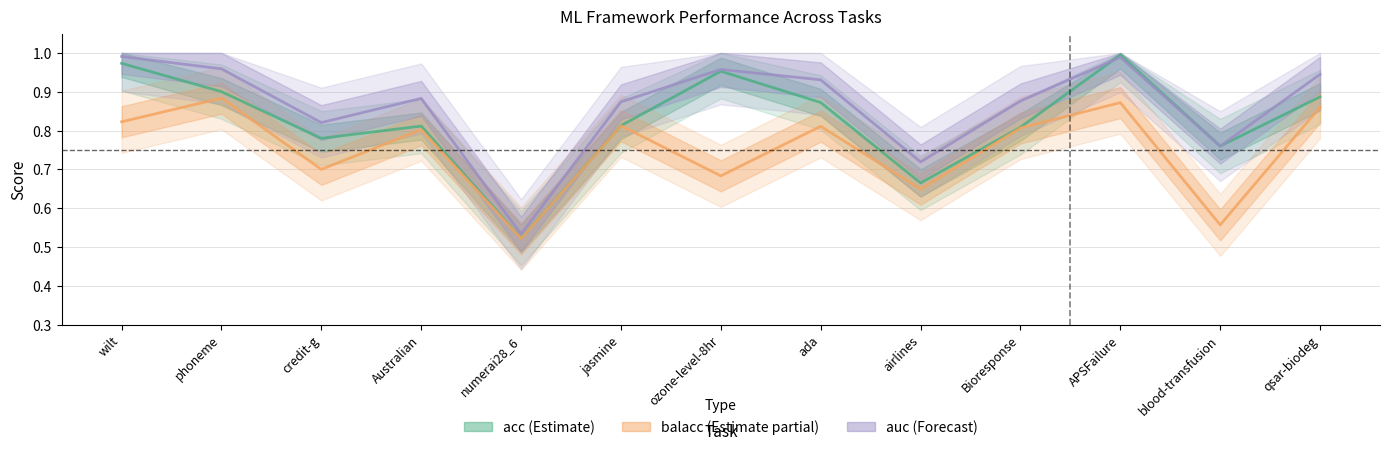

What is the sum of the balacc values at numerai28_6 and blood-transfusion?

1.1